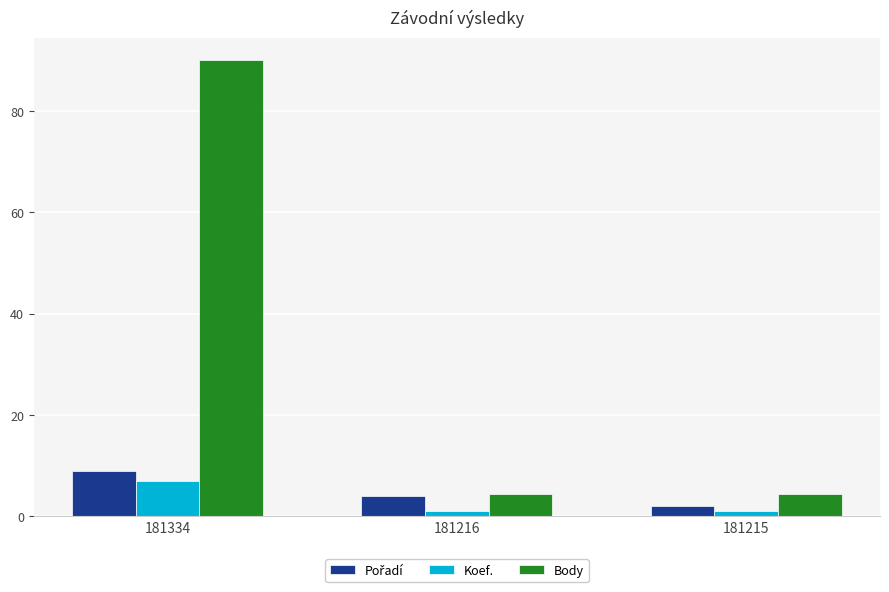

What is the smallest value displayed?

1.0